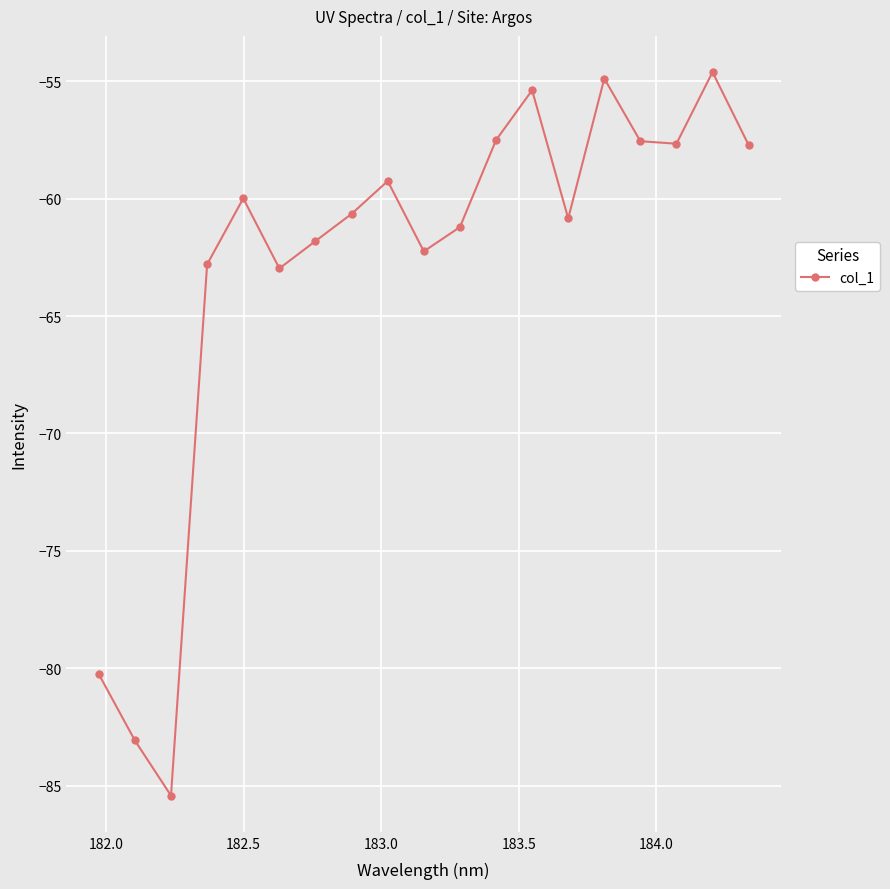

What is the greatest value displayed?

-54.6